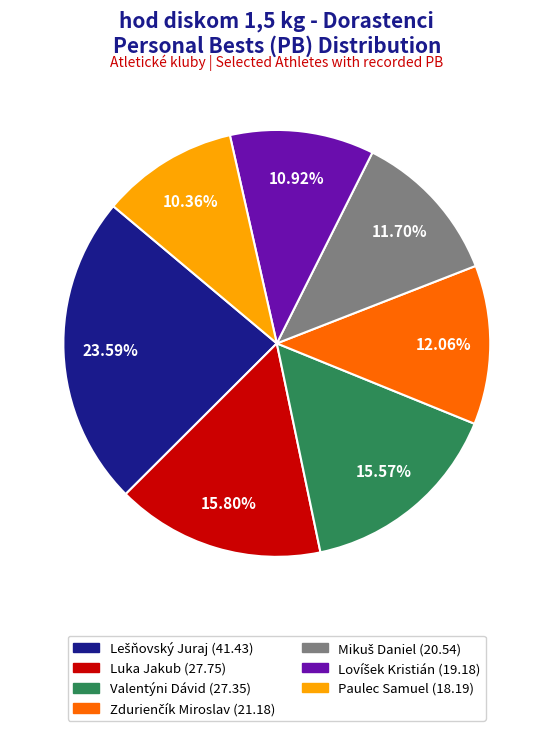

The Luka Jakub (27.75) slice represents 16% of the pie. True or false?

True